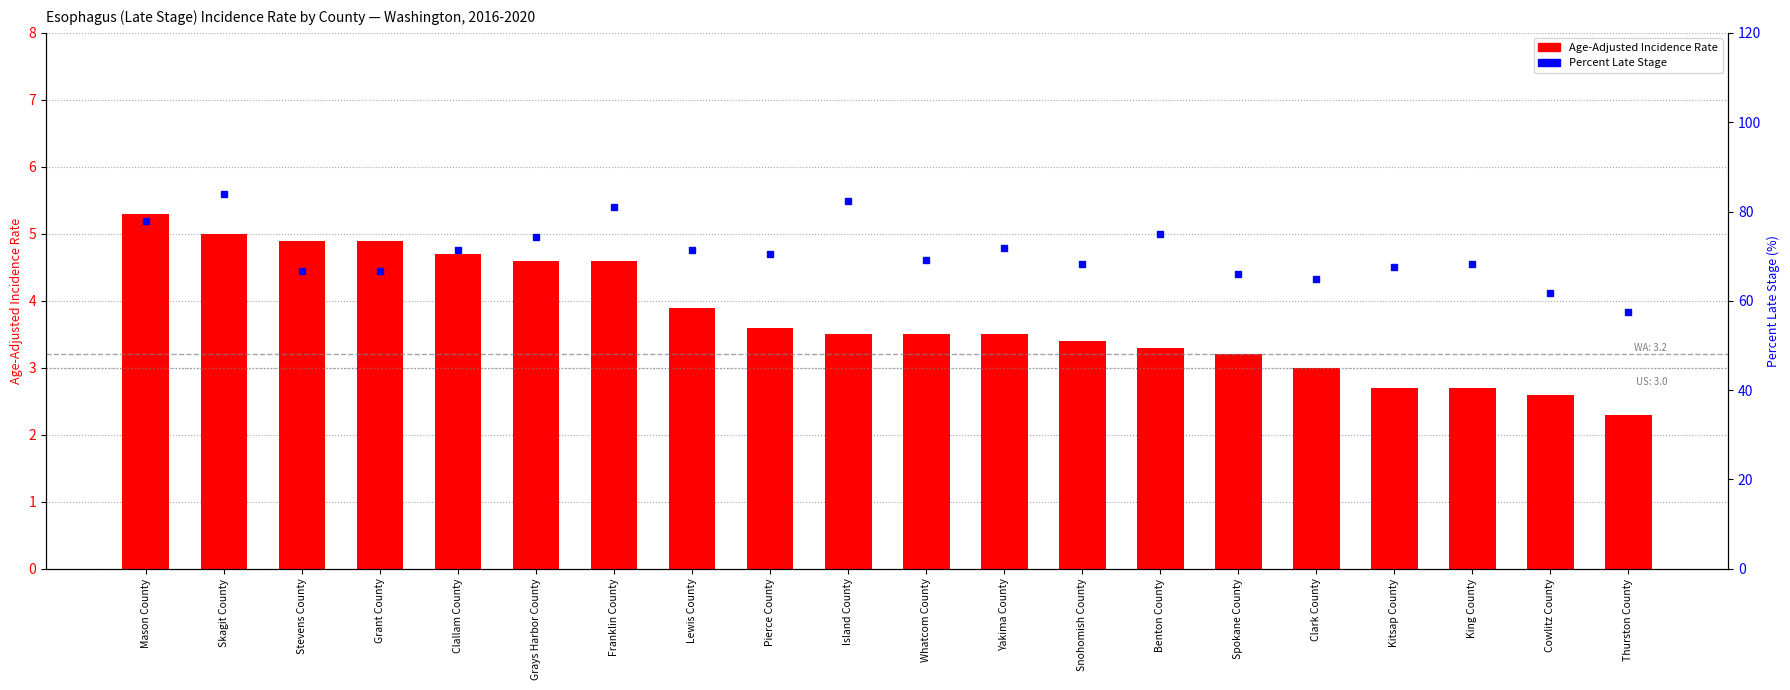

List the series in order of their peak value, highest first.

Percent Late Stage, Age-Adjusted Incidence Rate